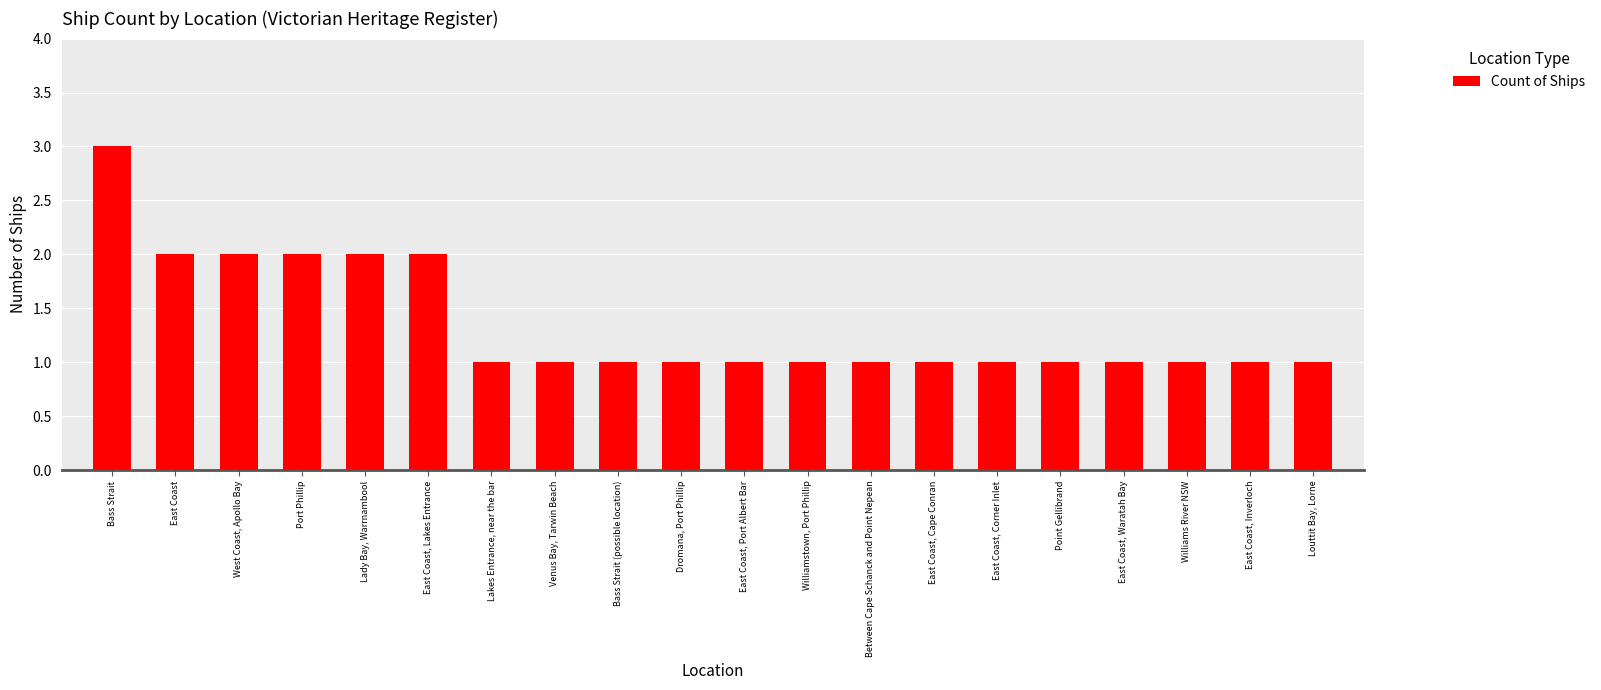

Does the chart contain stacked bars?

No